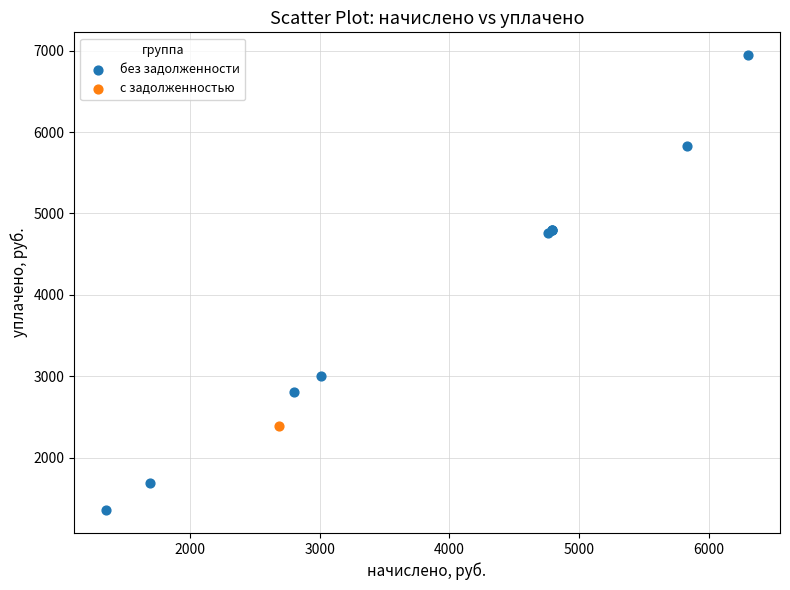

What are all the series names shown in the legend?

без задолженности, с задолженностью